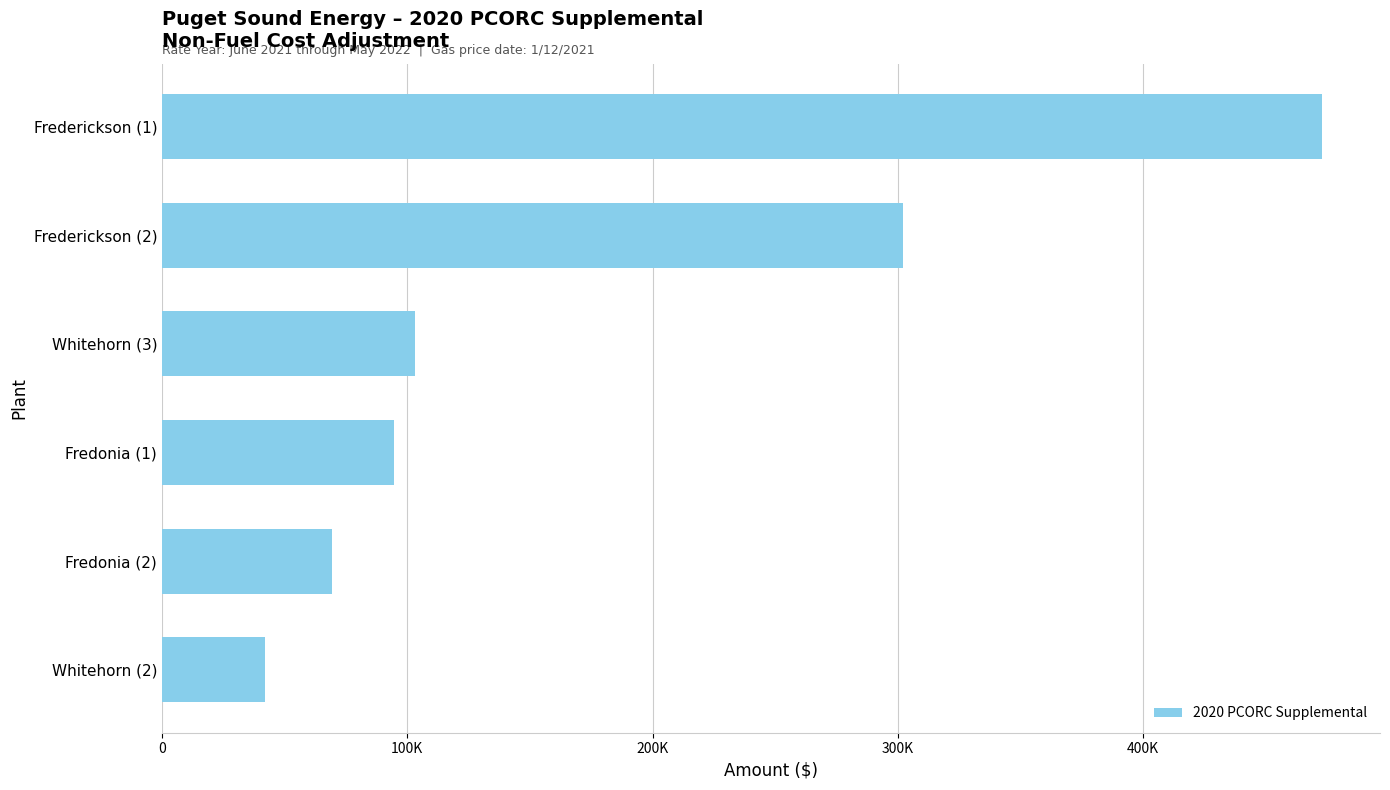

Are the bars horizontal?

Yes